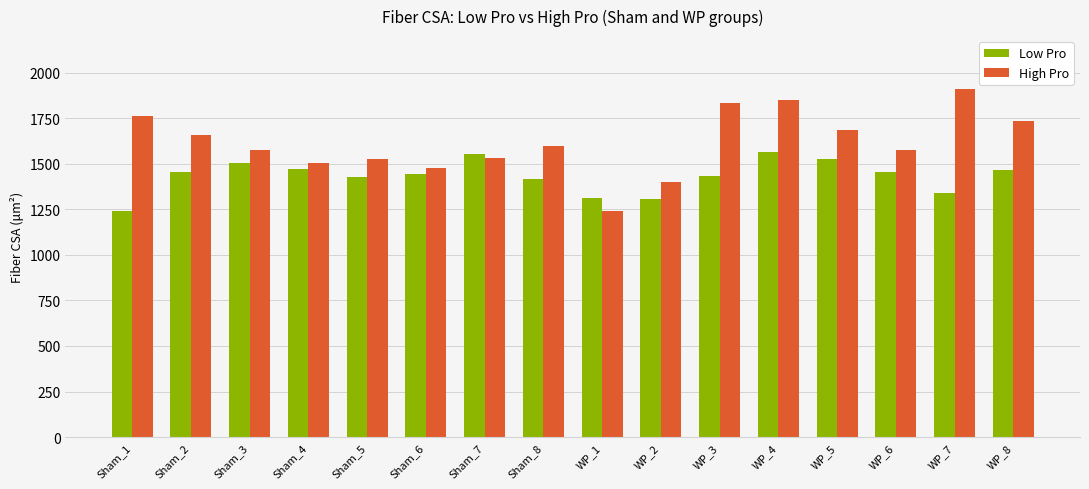

List the series in order of their overall mean, highest first.

High Pro, Low Pro